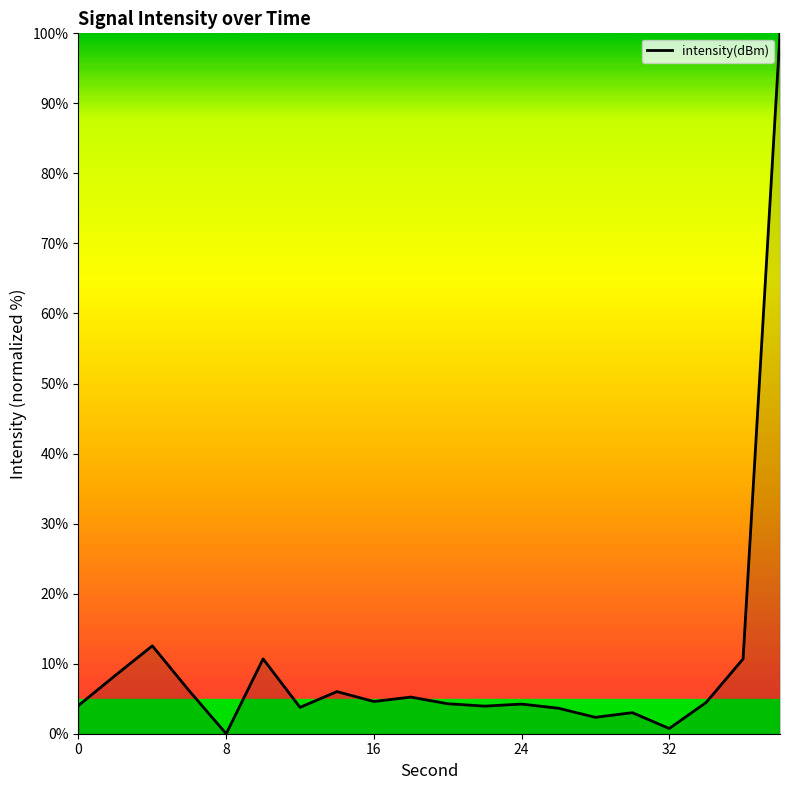

What is the maximum value shown in the chart?

100.0